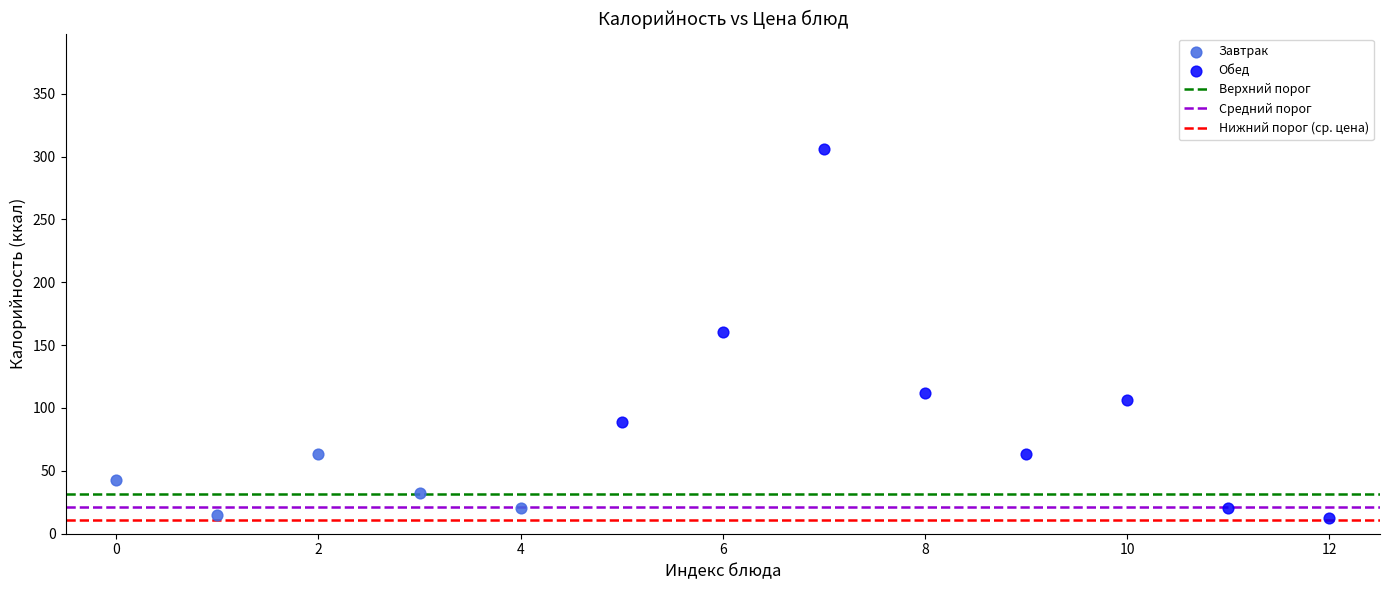

Which series contains the highest Y value?

Обед